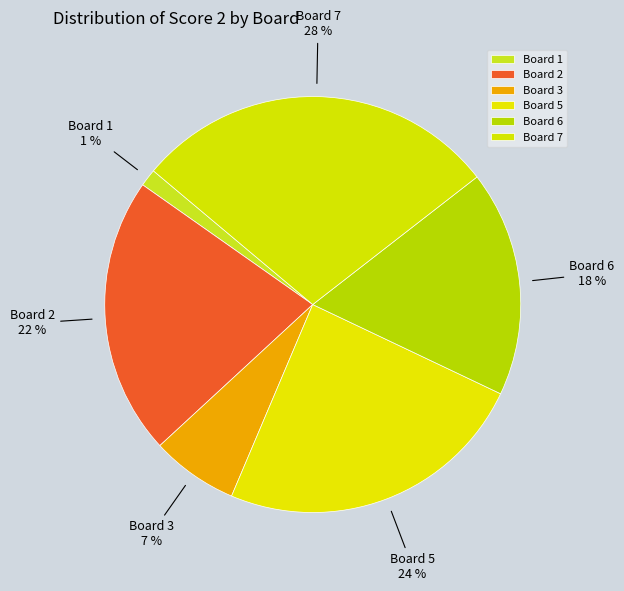

To the nearest percent, what portion does Board 5 represent?

24%